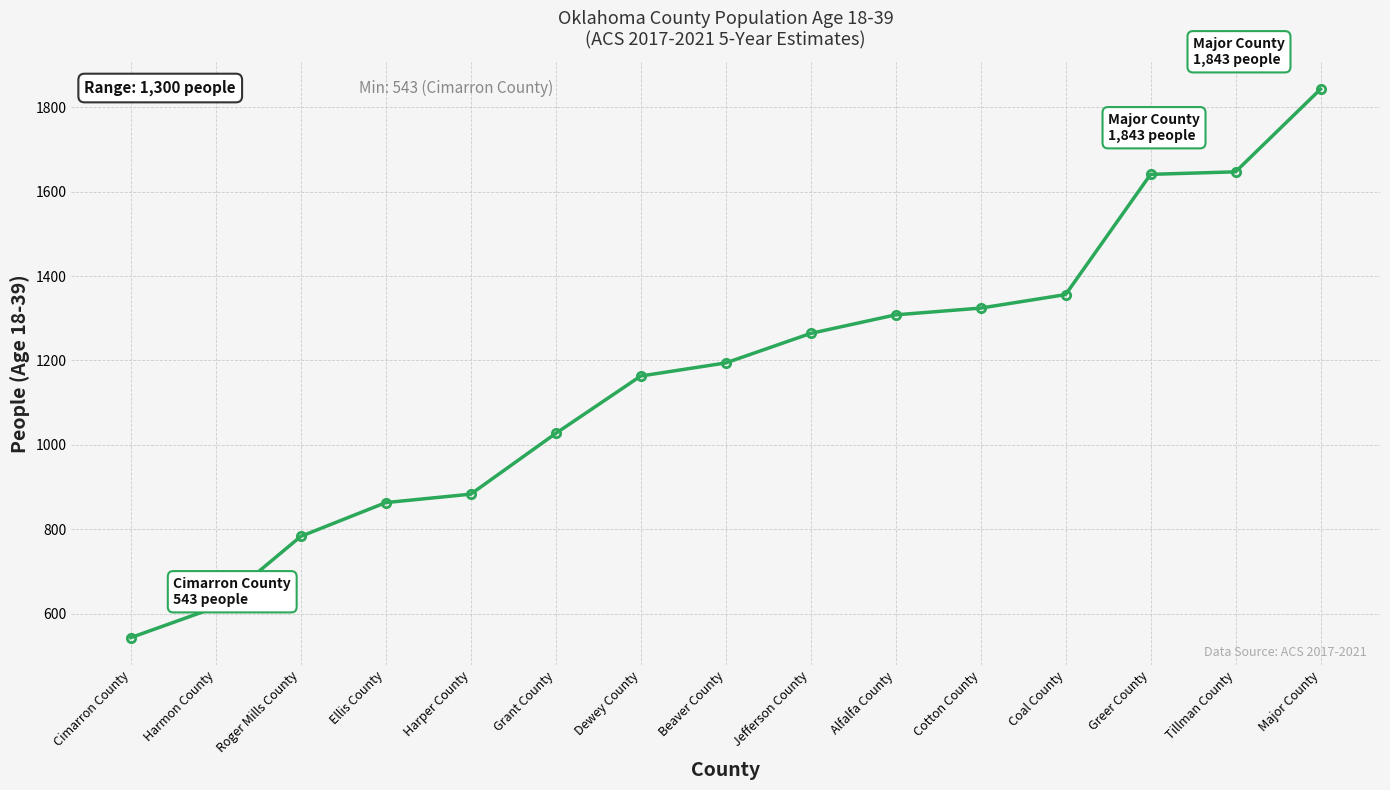

How many data points does each series have?

15